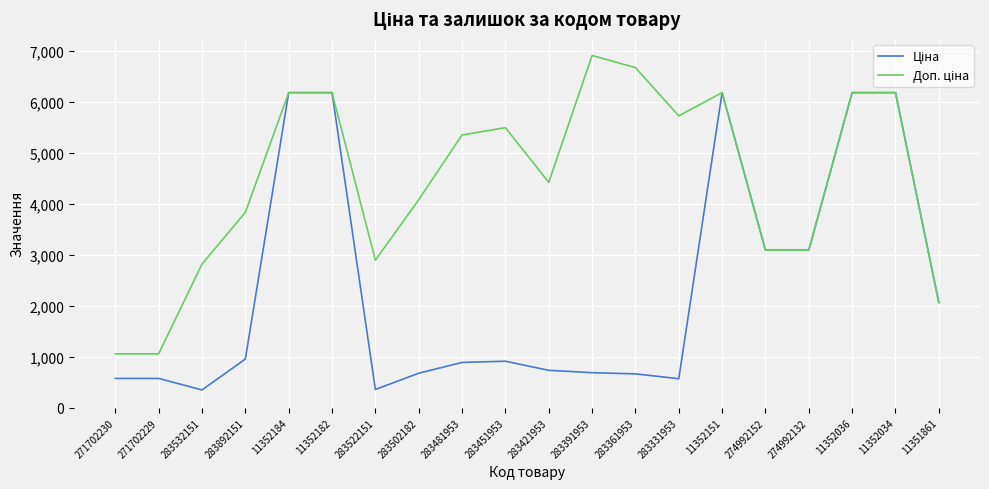

What is the greatest value displayed?

6910.3